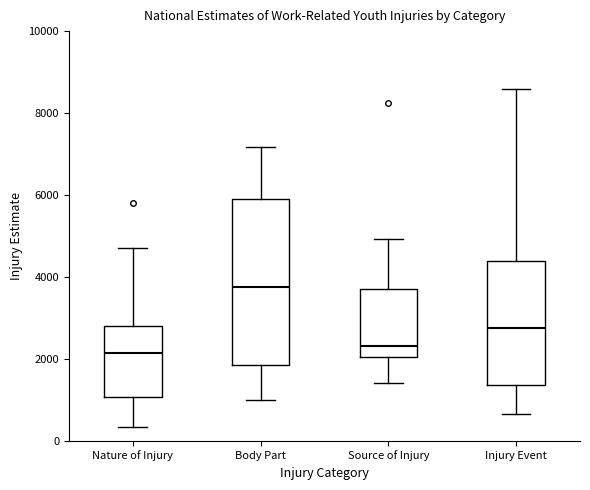

Reading left to right, transcribe this box plot: for each box, give where its median line is, the range the box spans, and where its two whiskers end, as read against the y-axis. The values are not printed on the chart, so give them approximately, as read against the axis.

Nature of Injury: median 2200, box 1000 to 2800, whiskers 400 to 4800
Body Part: median 3800, box 1800 to 5800, whiskers 1000 to 7200
Source of Injury: median 2400, box 2000 to 3800, whiskers 1400 to 5000
Injury Event: median 2800, box 1400 to 4400, whiskers 600 to 8600